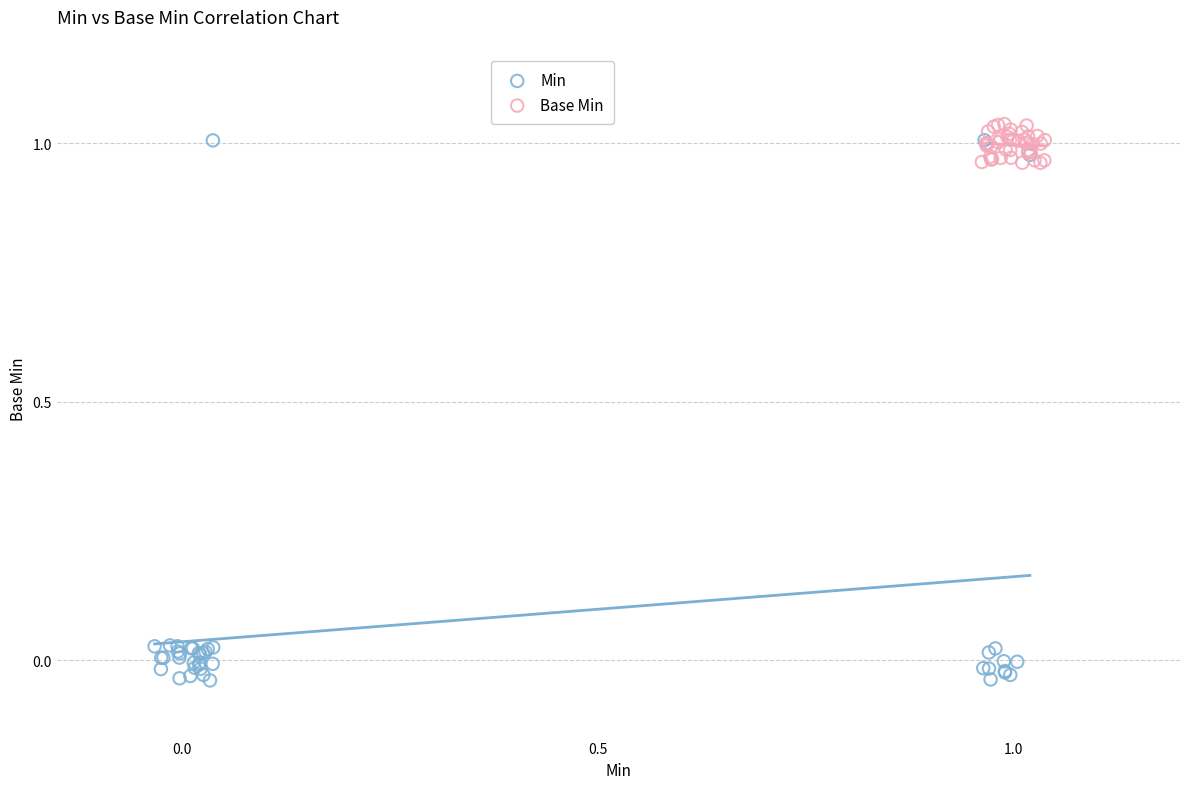

Which series has the widest spread of Y values?

Min